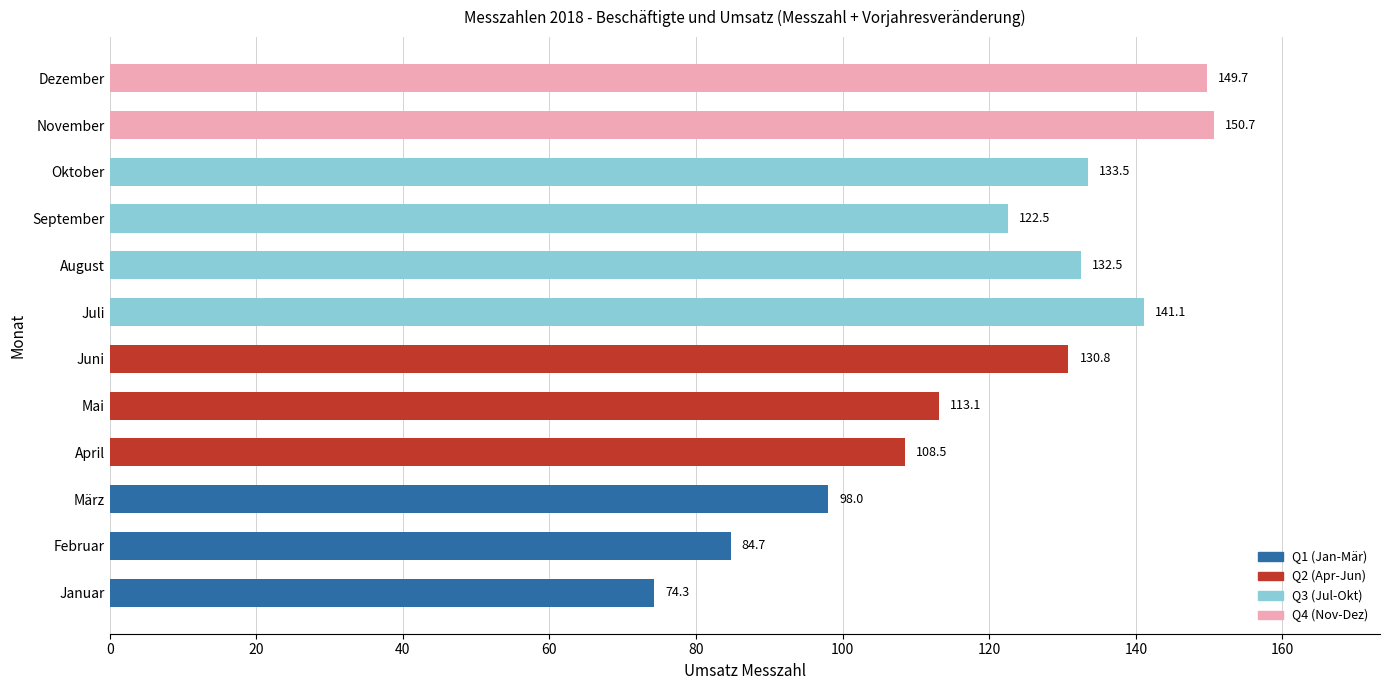

What is the ratio of the value at Mai to the value at Februar?

1.3